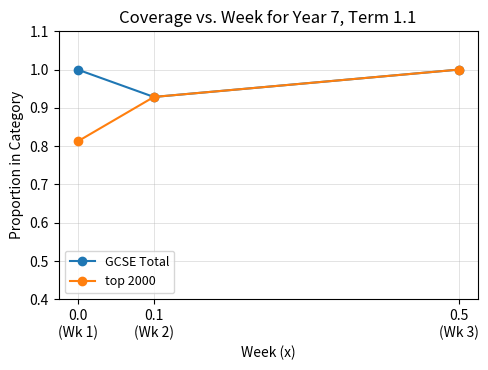

What is the highest value of the top 2000 series?

1.0